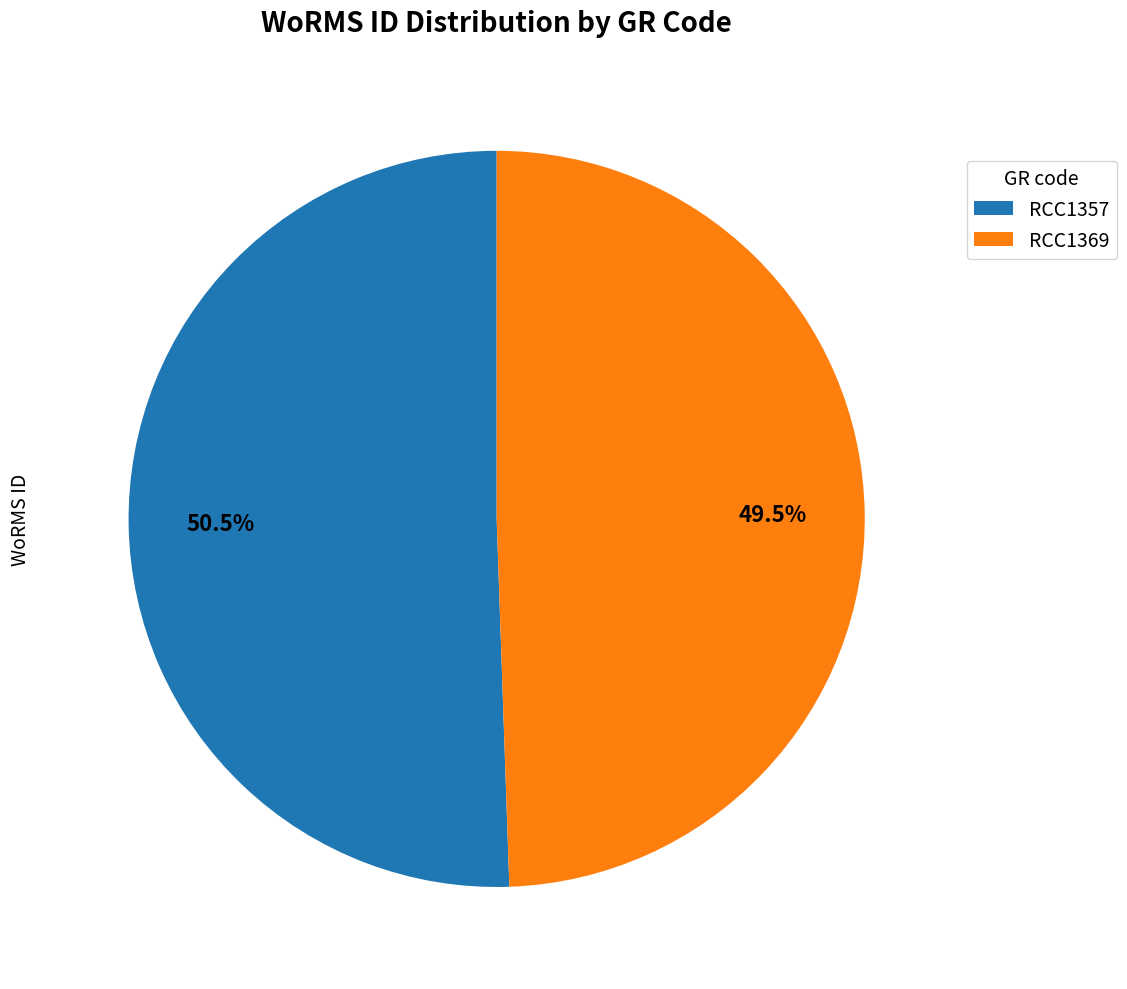

Which slice is the smallest?

RCC1369